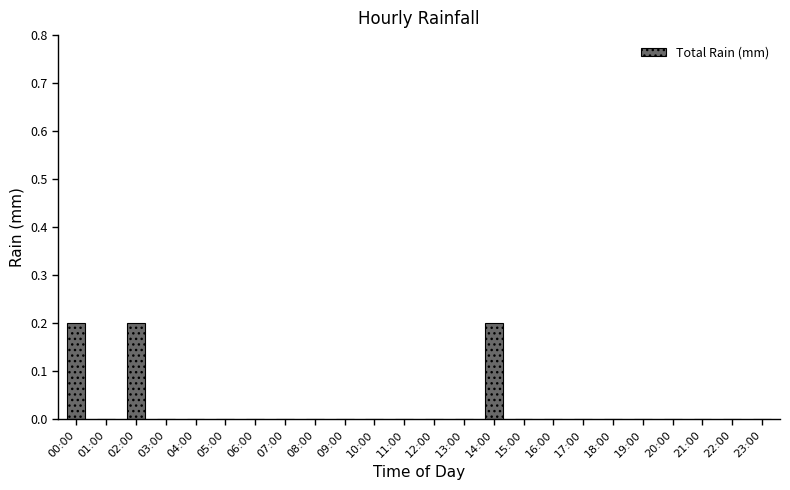

Are the bars grouped side by side (vs. stacked)?

No